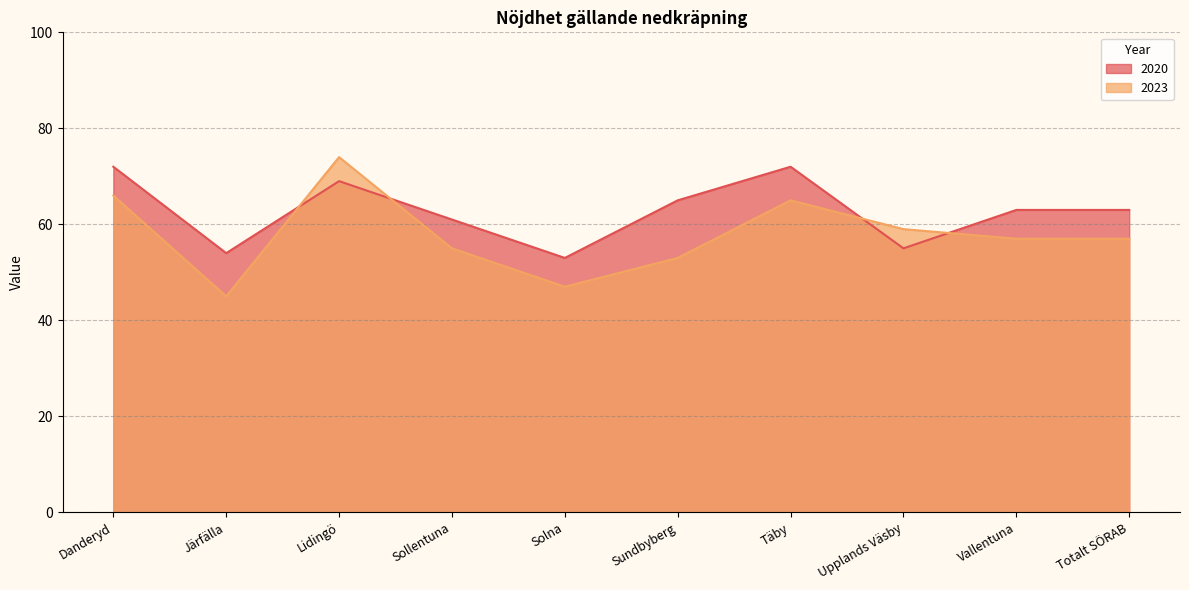

What position from the right is Sundbyberg?

5